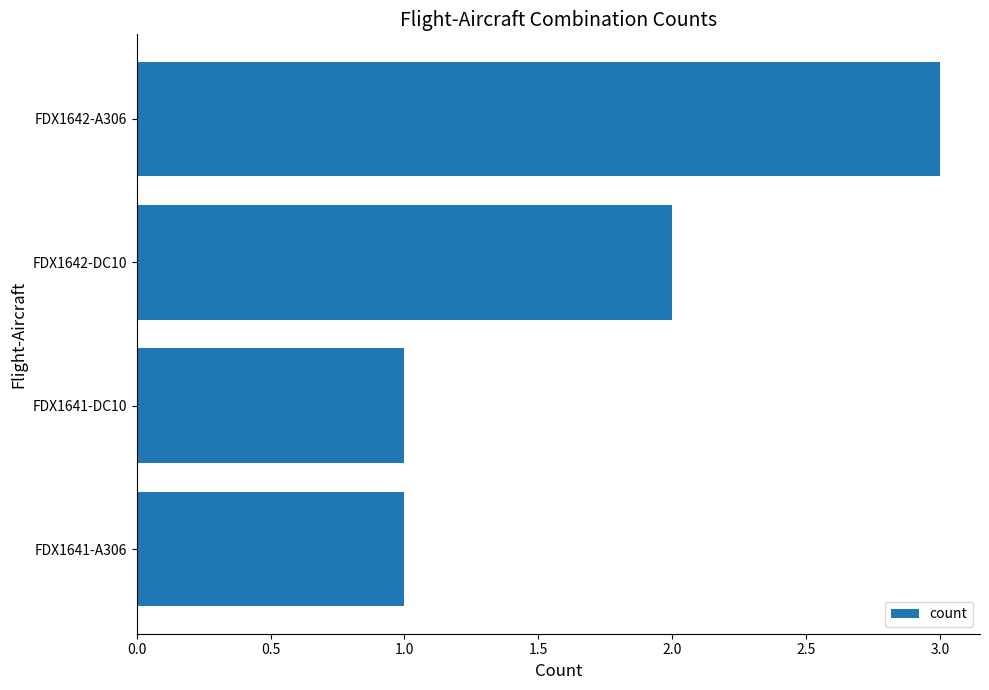

Is it true that the value at FDX1641-DC10 is 0?

False